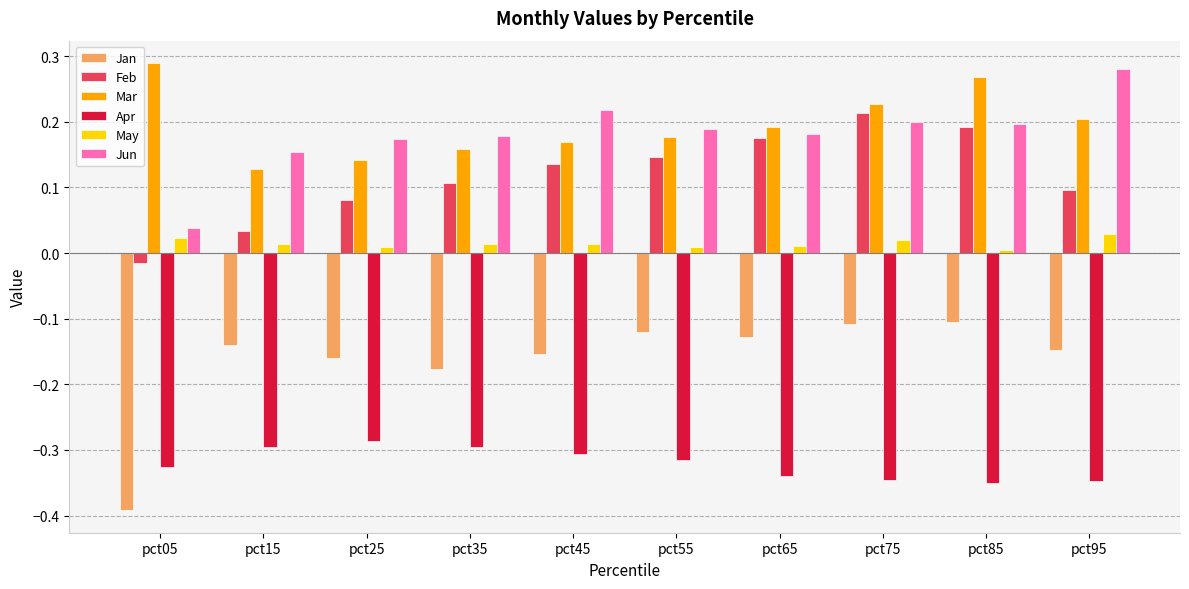

Is the value of Jan at pct15 greater than the value of May at pct35?

No